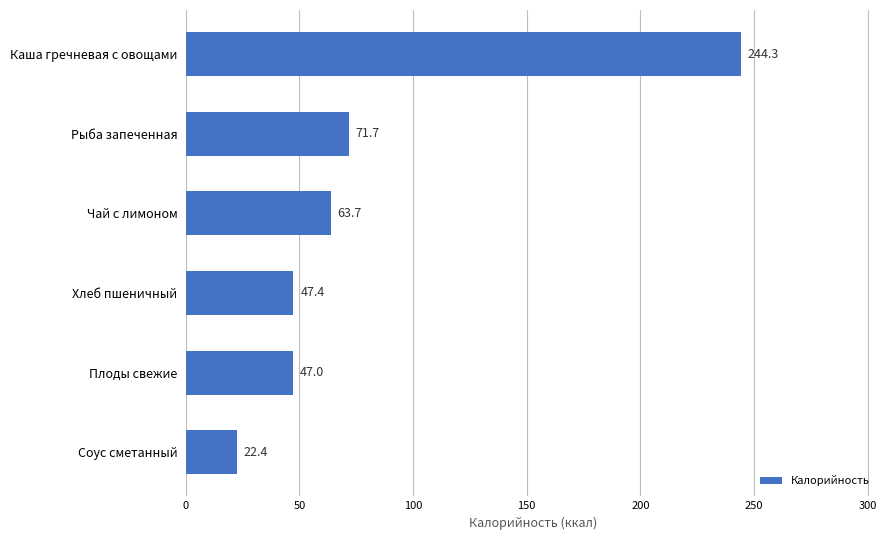

Reading bottom to top, transcribe all the data shown in this chart.

22.4	47.0	47.4	63.7	71.7	244.3